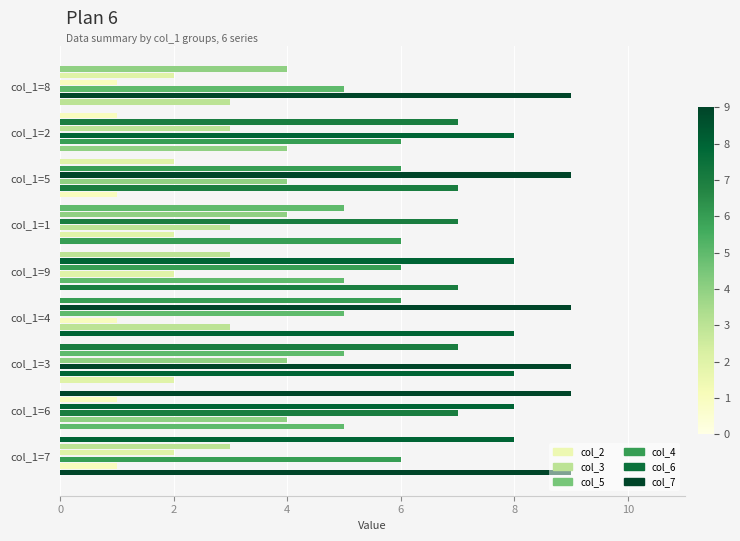

Count the number of data series in this chart.

6